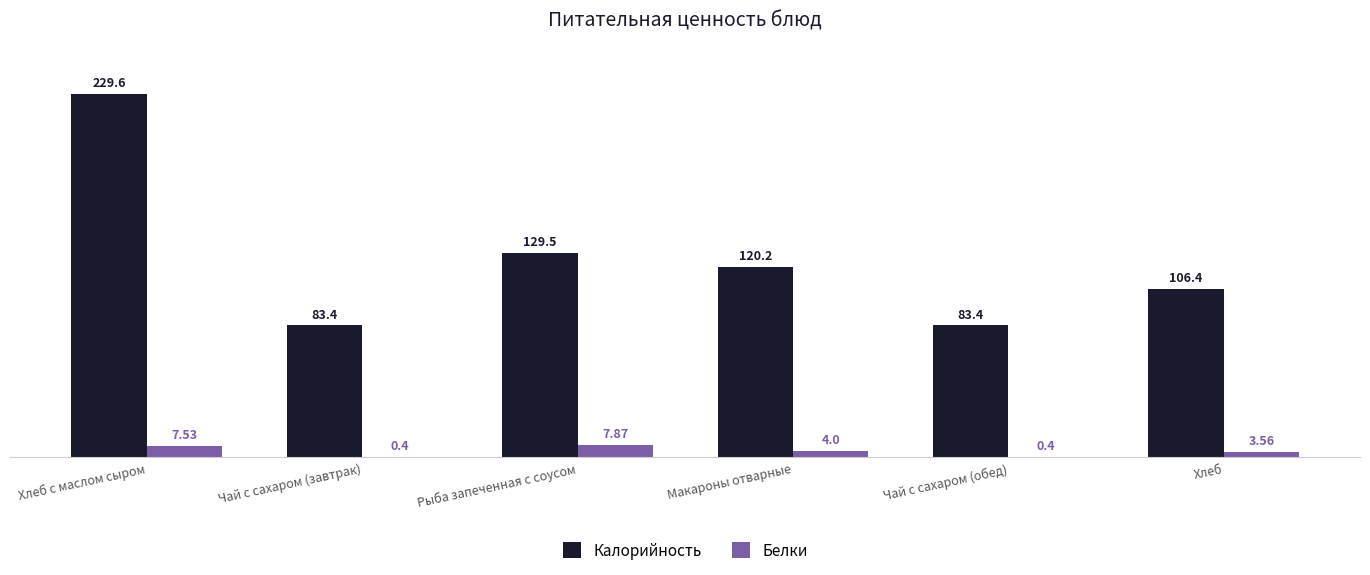

Which series has the largest total across all categories?

Калорийность